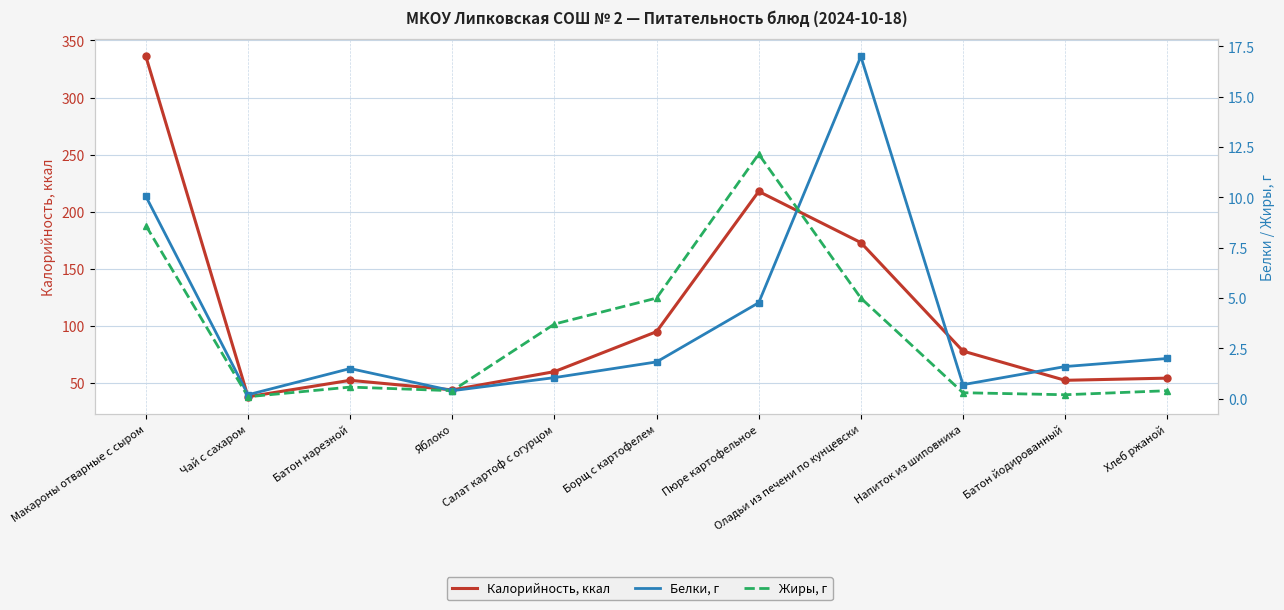

At which label is Белки, г closest to 8?

Макароны отварные с сыром